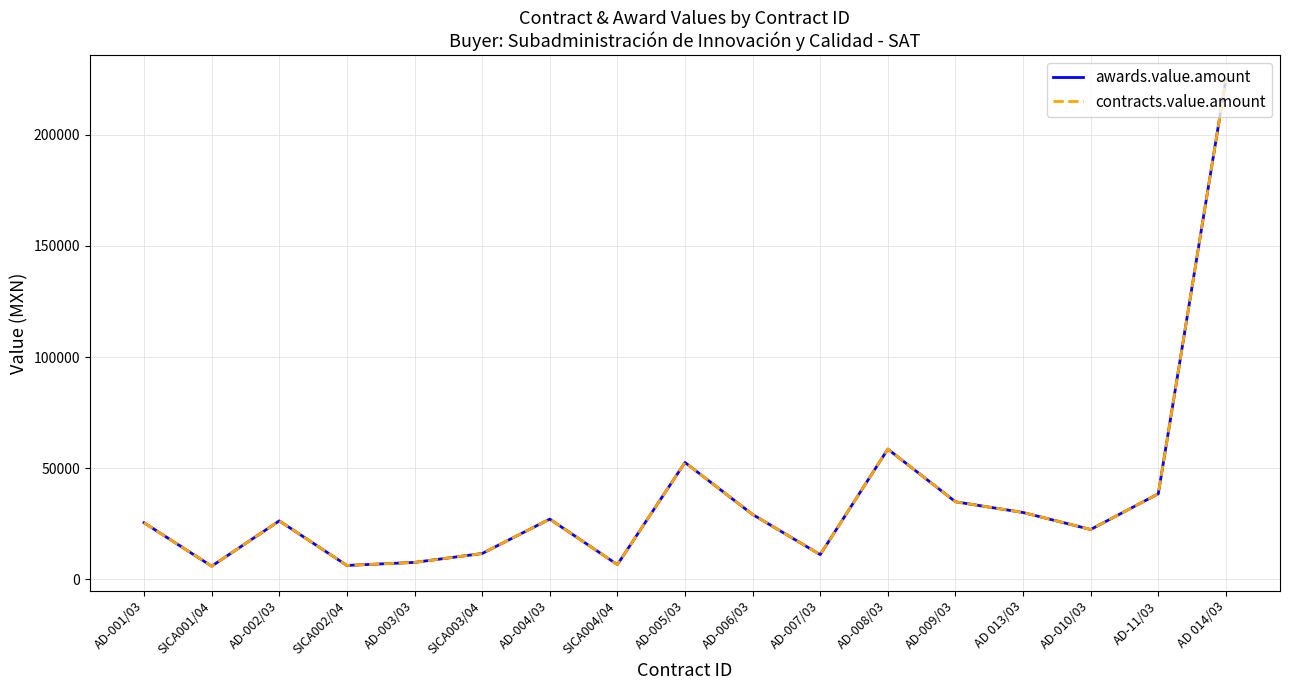

Which series changed the most between AD 013/03 and AD-11/03?

awards.value.amount